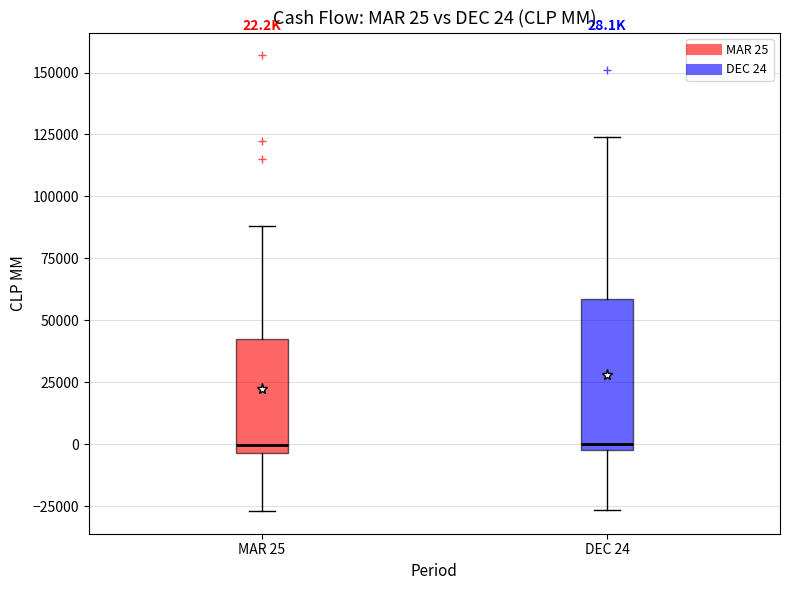

Comparing the boxes themselves (not the whiskers), which one is the tallest?

DEC 24